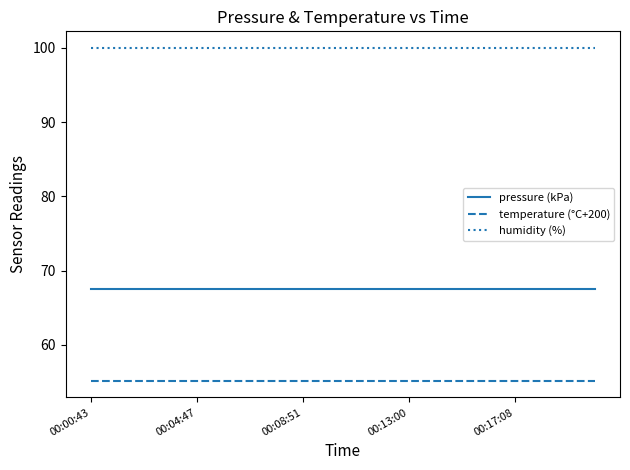

True or false: pressure (kPa) and temperature (°C+200) cross at least once.

False